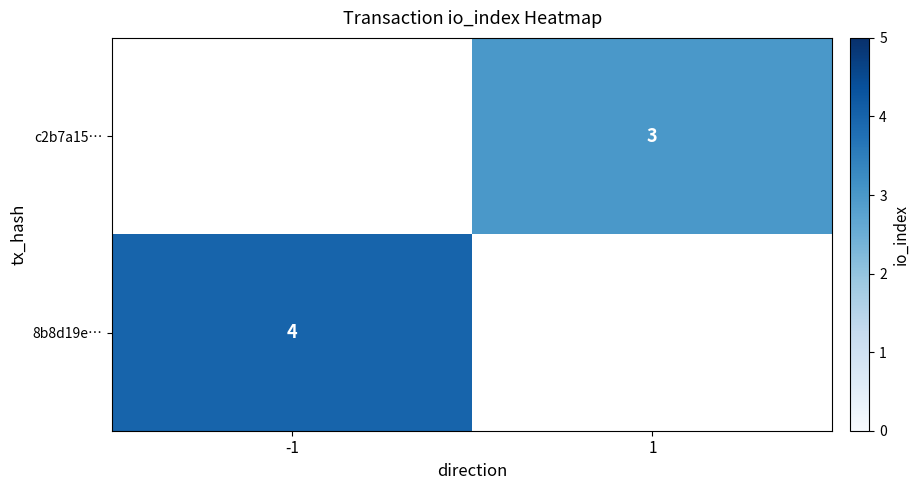

Is the value of 8b8d19e… at -1 greater than the value of c2b7a15… at 1?

Yes